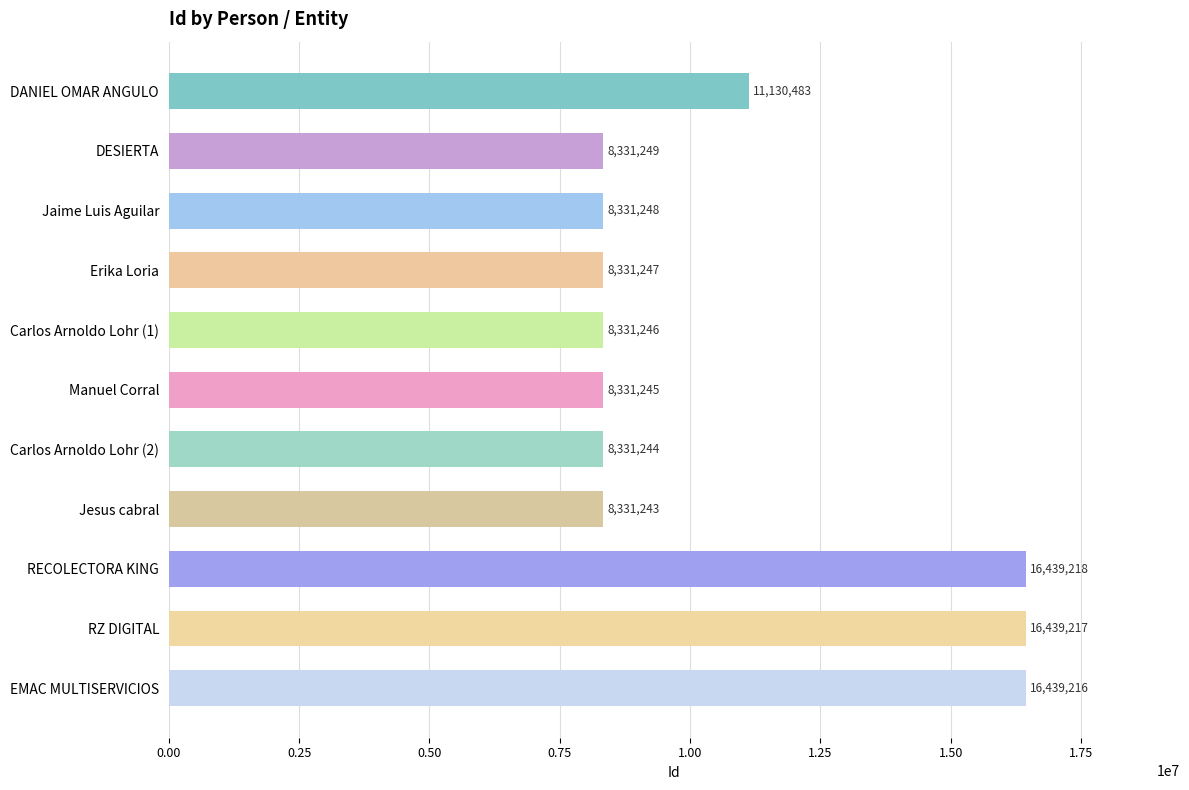

What is the ratio of the value at Manuel Corral to the value at Jesus cabral?

1.0